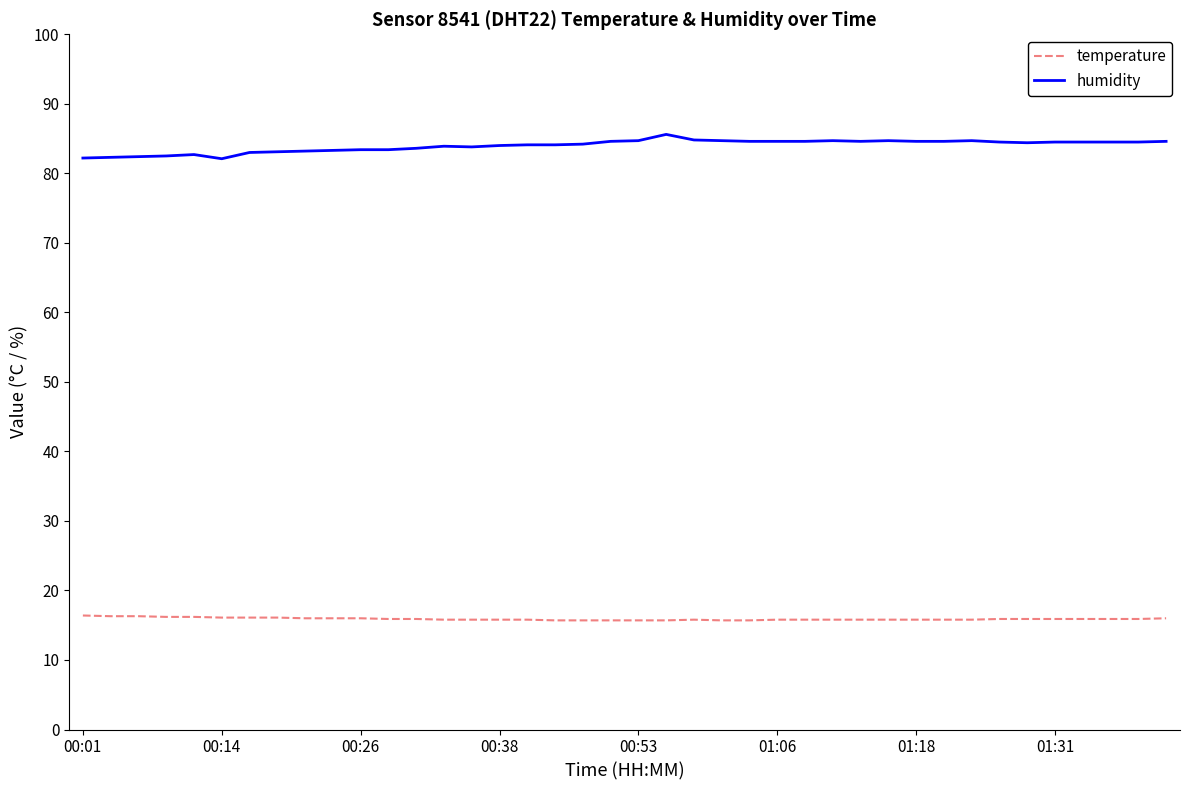

What is the difference between the maximum and minimum values in the humidity series?

3.5